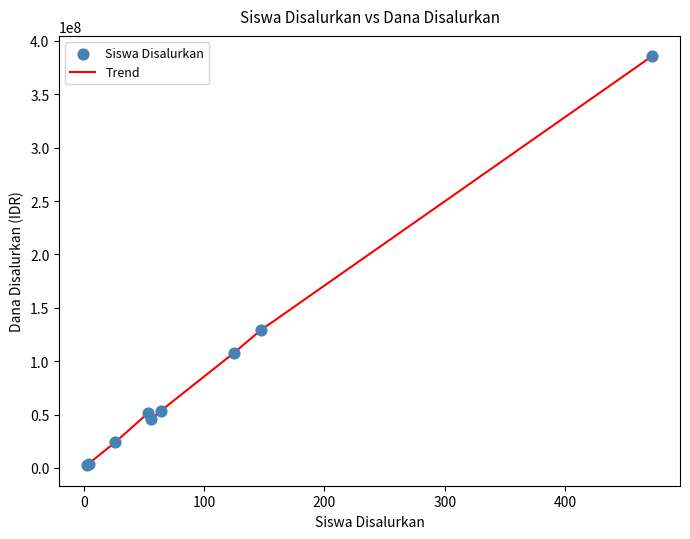

What is the maximum value shown in the chart?

385500000